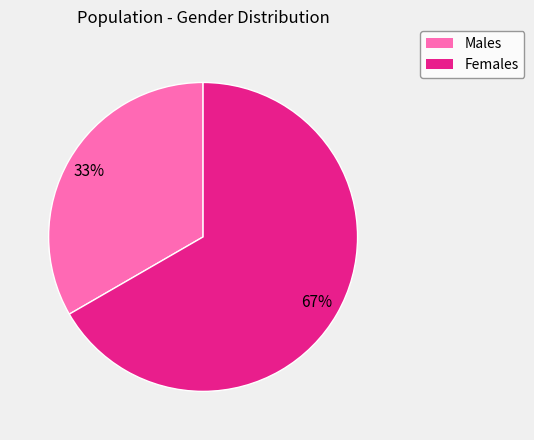

How many slices are in this pie chart?

2